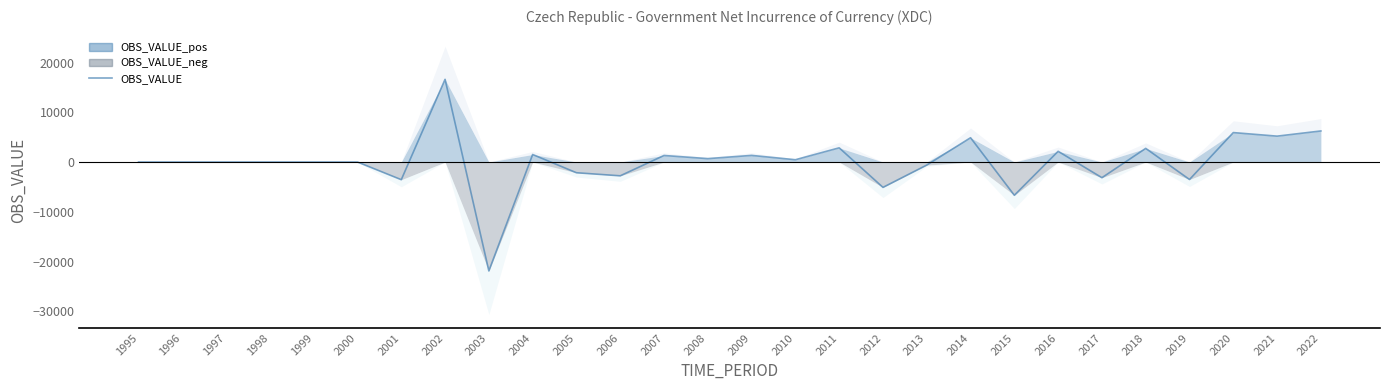

Where is the data nearest to the value -2637?

2006